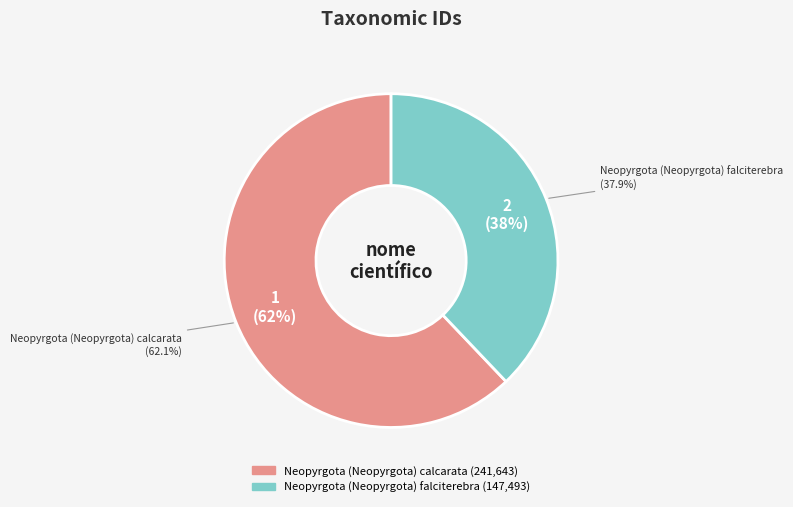

To the nearest percent, what percentage of the pie is Neopyrgota (Neopyrgota) calcarata?

62%